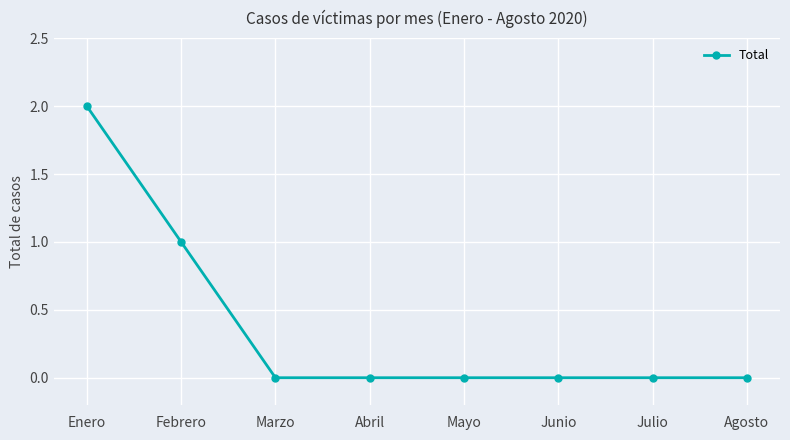

What is the label of the 4th point from the right?

Mayo